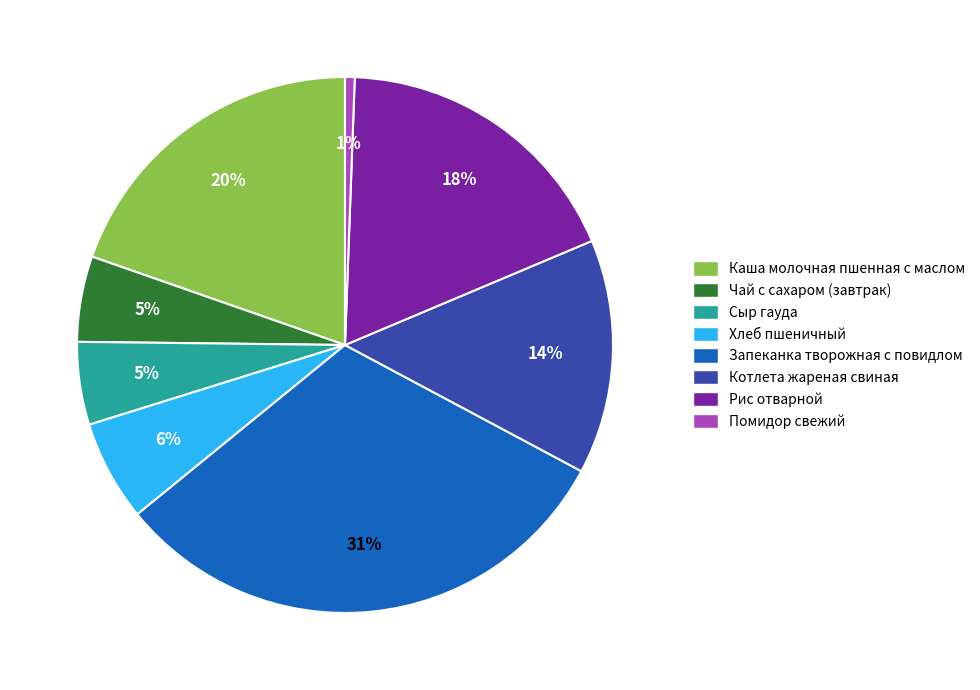

To the nearest percent, what is the average slice percentage?

12%